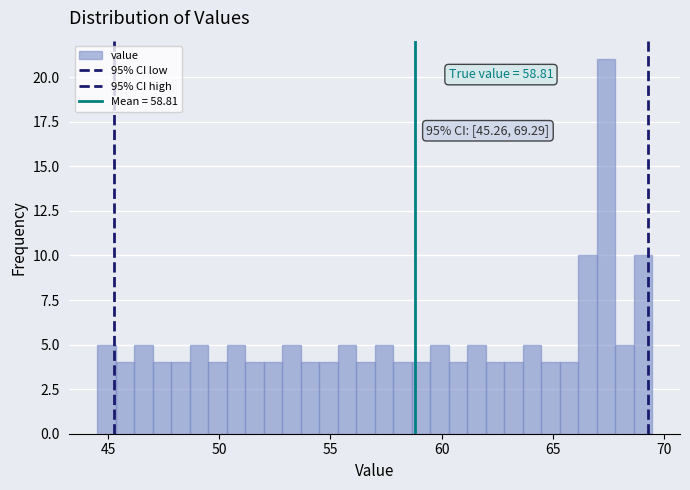

Read against the x-axis, roughly where is the centre of the tallest bar?

67.5